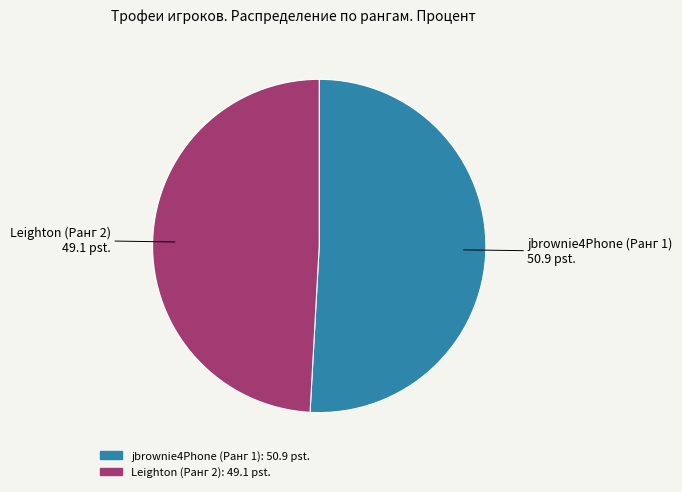

Which slice is the largest?

jbrownie4Phone (Ранг 1)